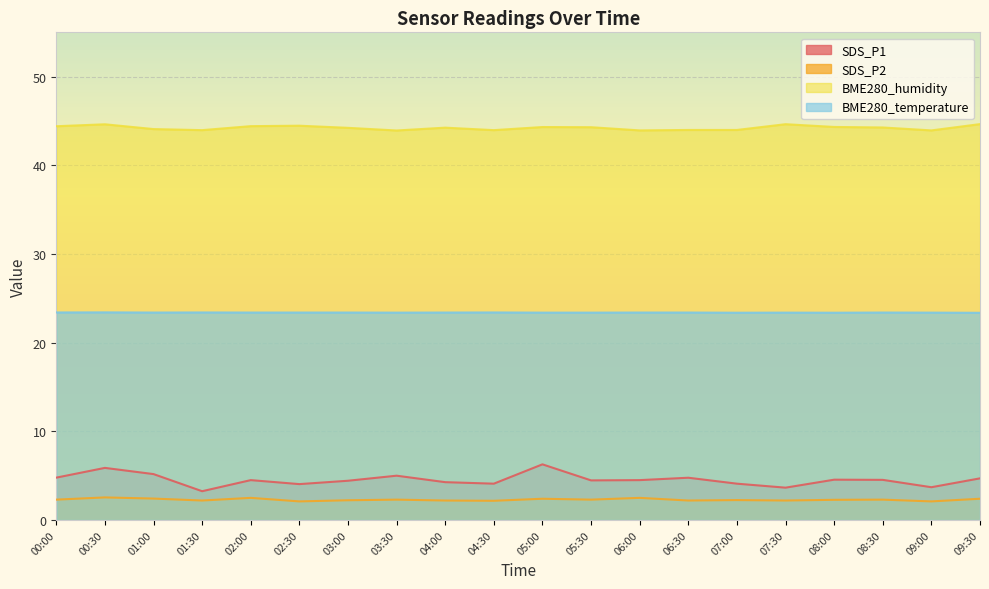

Which series has the largest total across all categories?

BME280_humidity